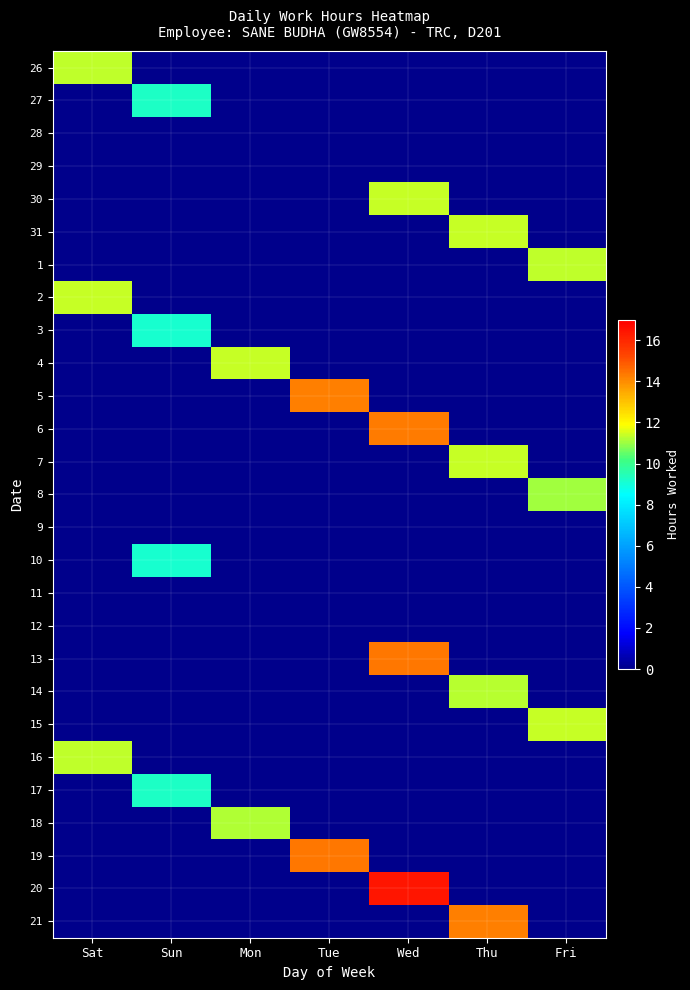

Reading left to right, list all the values displayed in this chart.

26: Sat=11.3	Sun=0.0	Mon=0.0	Tue=0.0	Wed=0.0	Thu=0.0	Fri=0.0
27: Sat=0.0	Sun=9.2	Mon=0.0	Tue=0.0	Wed=0.0	Thu=0.0	Fri=0.0
28: Sat=0.0	Sun=0.0	Mon=0.0	Tue=0.0	Wed=0.0	Thu=0.0	Fri=0.0
29: Sat=0.0	Sun=0.0	Mon=0.0	Tue=0.0	Wed=0.0	Thu=0.0	Fri=0.0
30: Sat=0.0	Sun=0.0	Mon=0.0	Tue=0.0	Wed=11.4	Thu=0.0	Fri=0.0
31: Sat=0.0	Sun=0.0	Mon=0.0	Tue=0.0	Wed=0.0	Thu=11.4	Fri=0.0
1: Sat=0.0	Sun=0.0	Mon=0.0	Tue=0.0	Wed=0.0	Thu=0.0	Fri=11.3
2: Sat=11.4	Sun=0.0	Mon=0.0	Tue=0.0	Wed=0.0	Thu=0.0	Fri=0.0
3: Sat=0.0	Sun=9.1	Mon=0.0	Tue=0.0	Wed=0.0	Thu=0.0	Fri=0.0
4: Sat=0.0	Sun=0.0	Mon=11.4	Tue=0.0	Wed=0.0	Thu=0.0	Fri=0.0
5: Sat=0.0	Sun=0.0	Mon=0.0	Tue=14.3	Wed=0.0	Thu=0.0	Fri=0.0
6: Sat=0.0	Sun=0.0	Mon=0.0	Tue=0.0	Wed=14.3	Thu=0.0	Fri=0.0
7: Sat=0.0	Sun=0.0	Mon=0.0	Tue=0.0	Wed=0.0	Thu=11.4	Fri=0.0
8: Sat=0.0	Sun=0.0	Mon=0.0	Tue=0.0	Wed=0.0	Thu=0.0	Fri=11.1
9: Sat=0.0	Sun=0.0	Mon=0.0	Tue=0.0	Wed=0.0	Thu=0.0	Fri=0.0
10: Sat=0.0	Sun=9.1	Mon=0.0	Tue=0.0	Wed=0.0	Thu=0.0	Fri=0.0
11: Sat=0.0	Sun=0.0	Mon=0.0	Tue=0.0	Wed=0.0	Thu=0.0	Fri=0.0
12: Sat=0.0	Sun=0.0	Mon=0.0	Tue=0.0	Wed=0.0	Thu=0.0	Fri=0.0
13: Sat=0.0	Sun=0.0	Mon=0.0	Tue=0.0	Wed=14.4	Thu=0.0	Fri=0.0
14: Sat=0.0	Sun=0.0	Mon=0.0	Tue=0.0	Wed=0.0	Thu=11.2	Fri=0.0
15: Sat=0.0	Sun=0.0	Mon=0.0	Tue=0.0	Wed=0.0	Thu=0.0	Fri=11.4
16: Sat=11.3	Sun=0.0	Mon=0.0	Tue=0.0	Wed=0.0	Thu=0.0	Fri=0.0
17: Sat=0.0	Sun=9.3	Mon=0.0	Tue=0.0	Wed=0.0	Thu=0.0	Fri=0.0
18: Sat=0.0	Sun=0.0	Mon=11.2	Tue=0.0	Wed=0.0	Thu=0.0	Fri=0.0
19: Sat=0.0	Sun=0.0	Mon=0.0	Tue=14.3	Wed=0.0	Thu=0.0	Fri=0.0
20: Sat=0.0	Sun=0.0	Mon=0.0	Tue=0.0	Wed=16.4	Thu=0.0	Fri=0.0
21: Sat=0.0	Sun=0.0	Mon=0.0	Tue=0.0	Wed=0.0	Thu=14.2	Fri=0.0